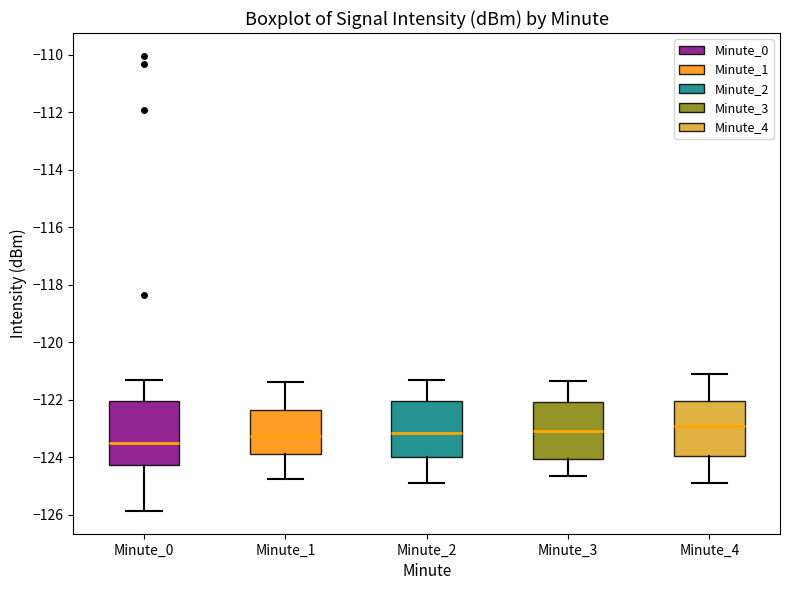

Which box is the tallest, from its lower edge to its upper edge?

Minute_0